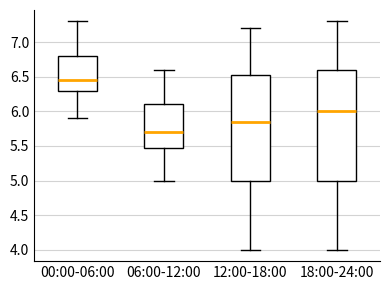

Where is the lower edge of the box for 06:00-12:00 on the y-axis? The values are not printed on the chart, so give them approximately, as read against the axis.

5.50